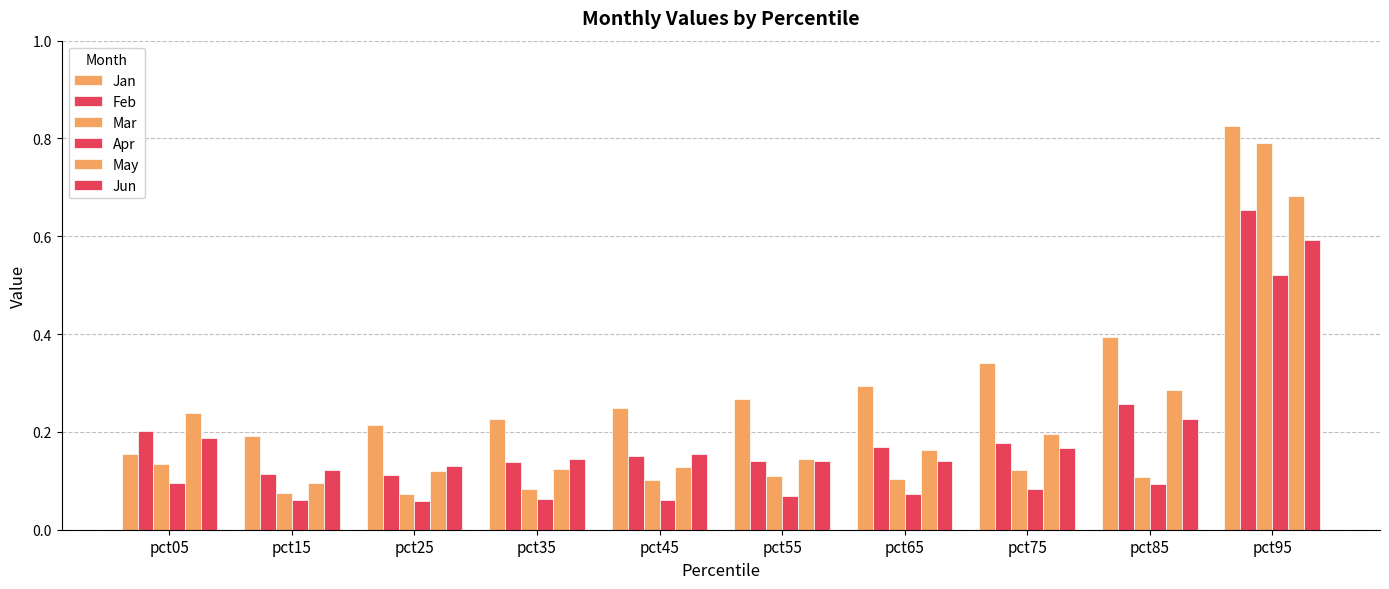

Count the number of categories in the chart.

10